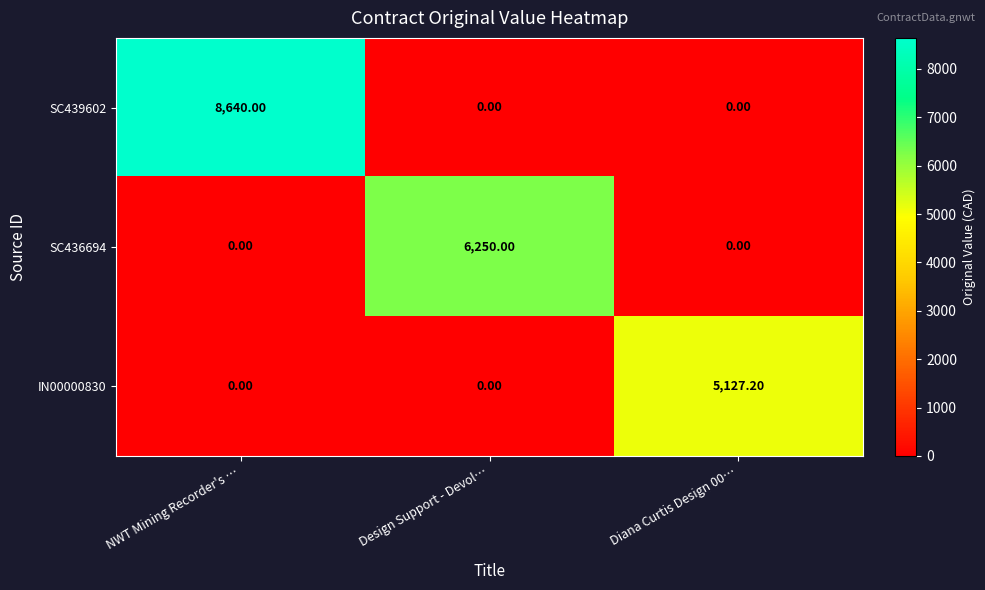

What is the total value across all series at Diana Curtis Design 00…?

5127.2